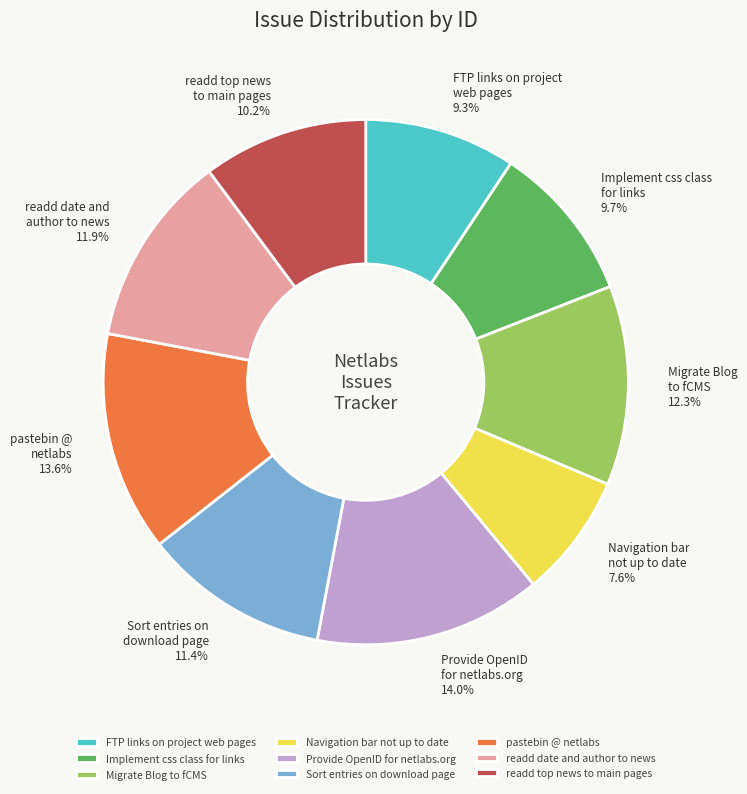

How many segments does this pie chart have?

9